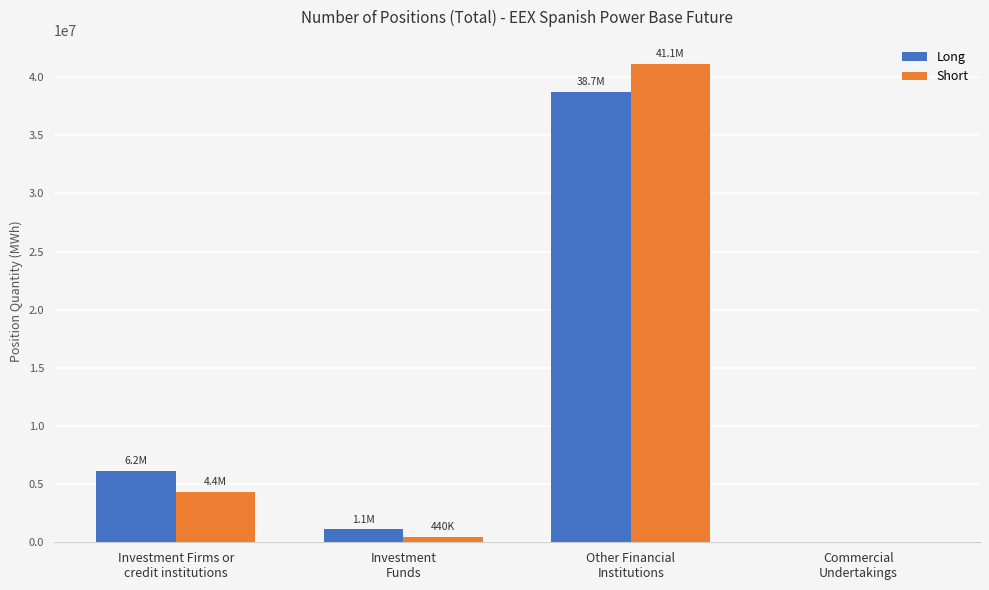

What is the maximum value shown in the chart?

41146382